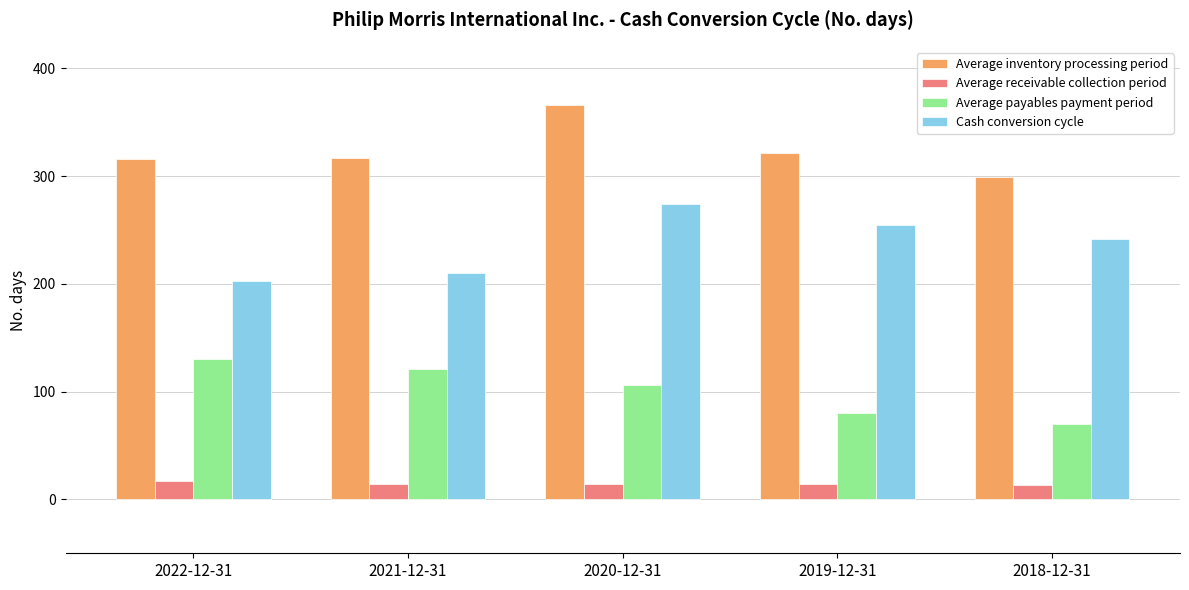

What is the spread (max minus min) of values at 2021-12-31?

303